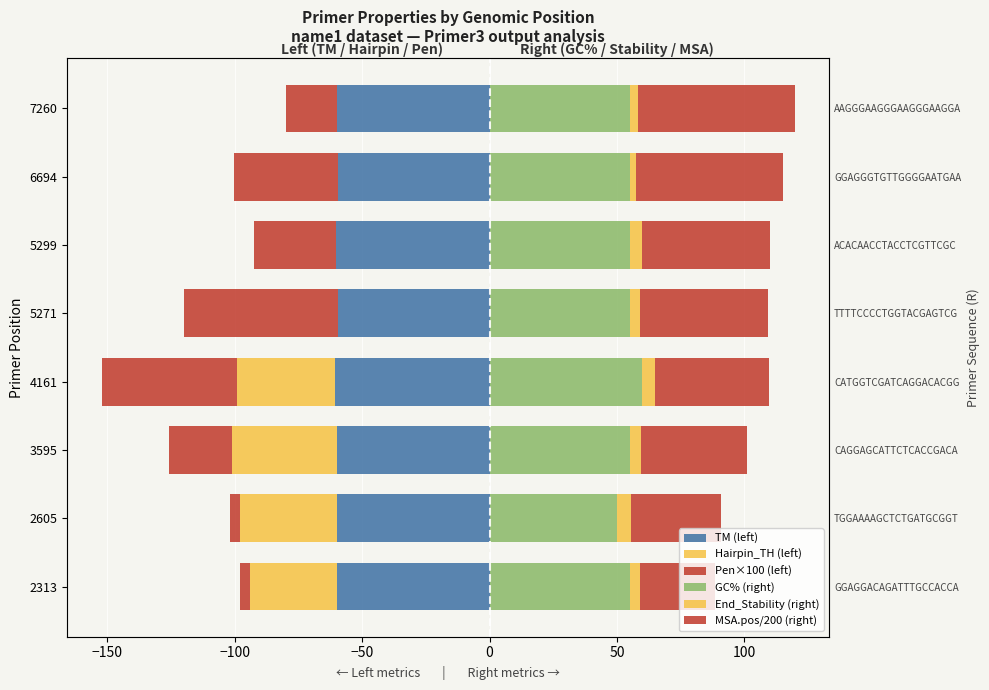

How many values in the GC% (right) series are below 55?

1